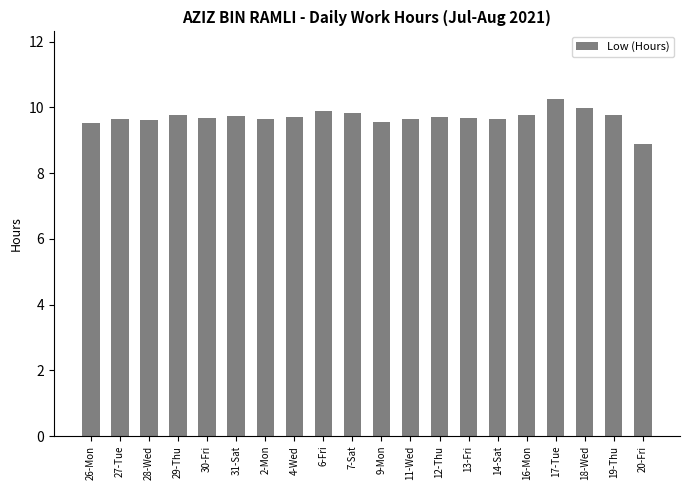

What is the value of the 8th bar from the left?

9.7